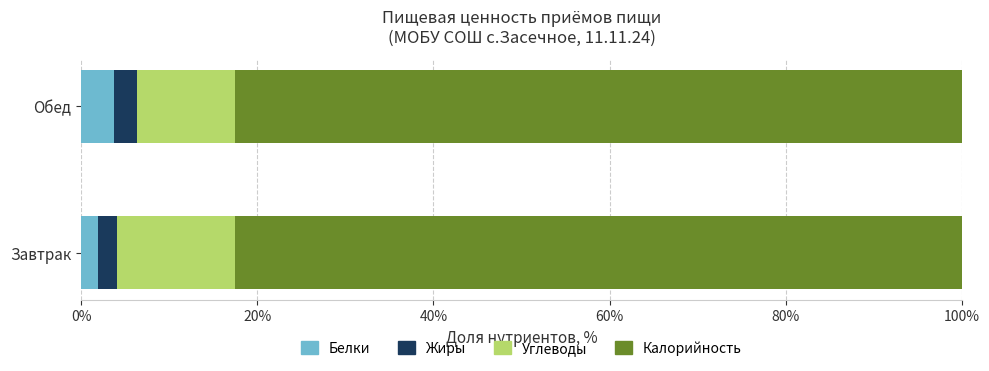

What is the sum of all Белки values?

5.6